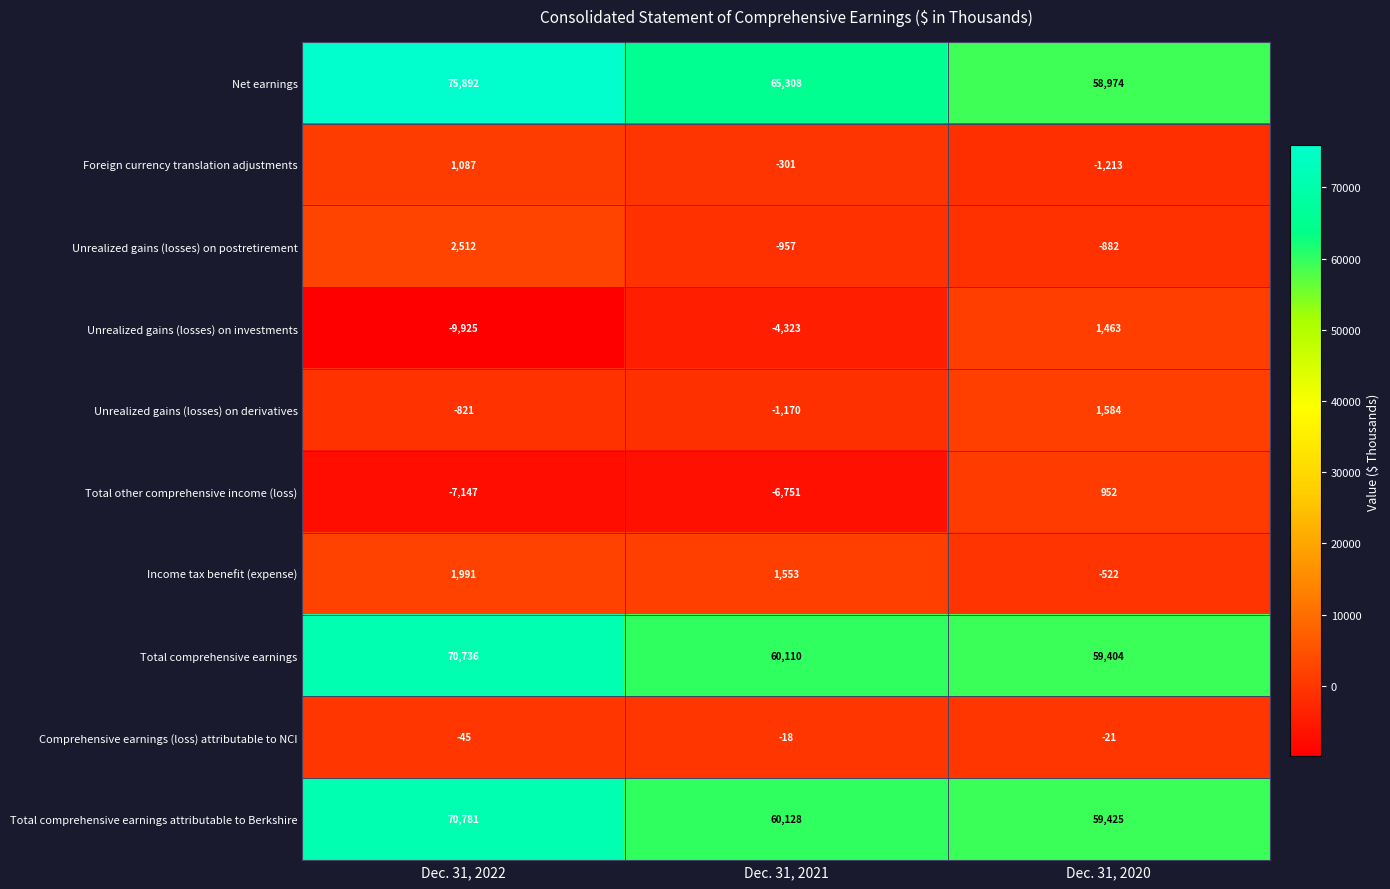

What is the spread (max minus min) of values at Dec. 31, 2020?

60638